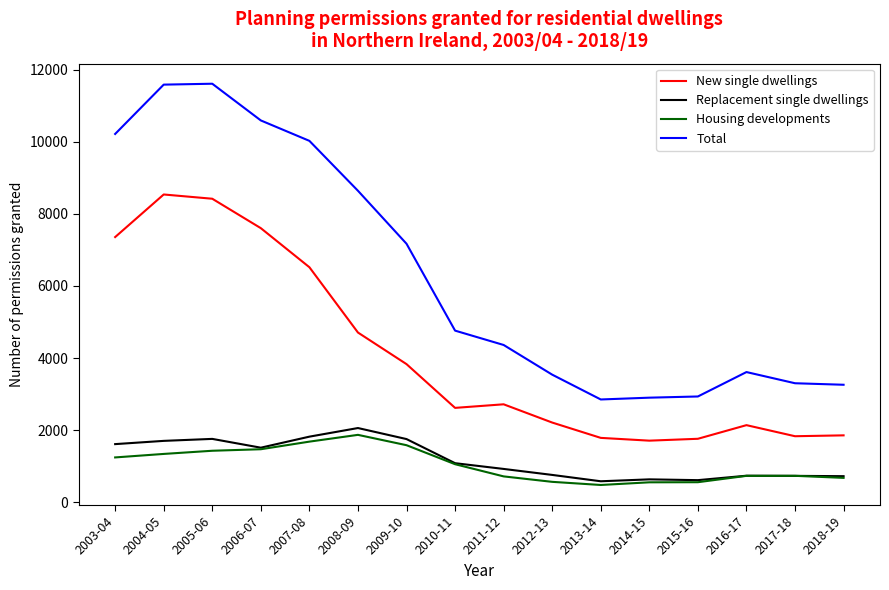

What is the maximum value for Housing developments?

1871